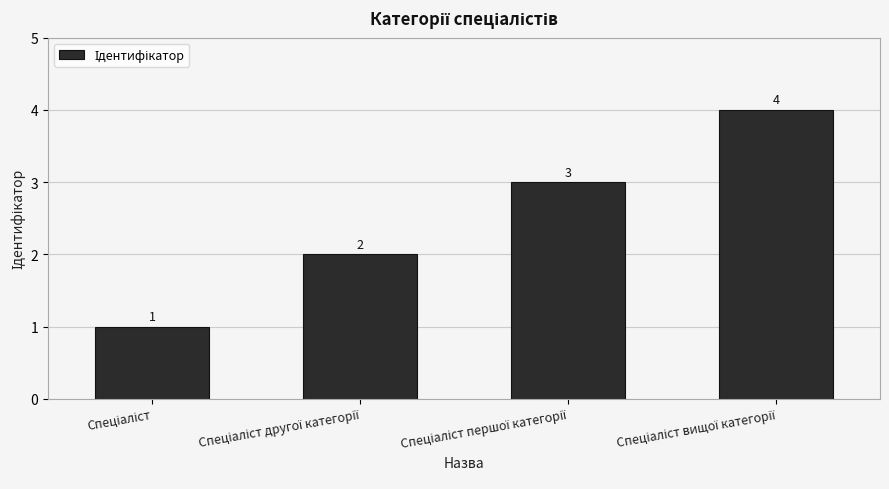

What is the value of the 3rd bar from the left?

3